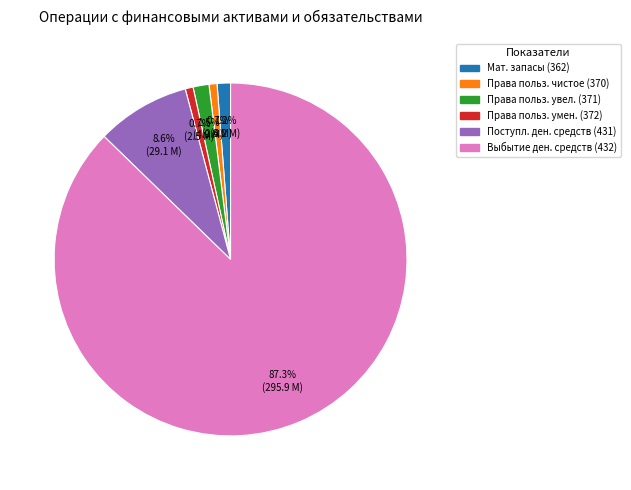

Is there a majority slice in this chart?

Yes